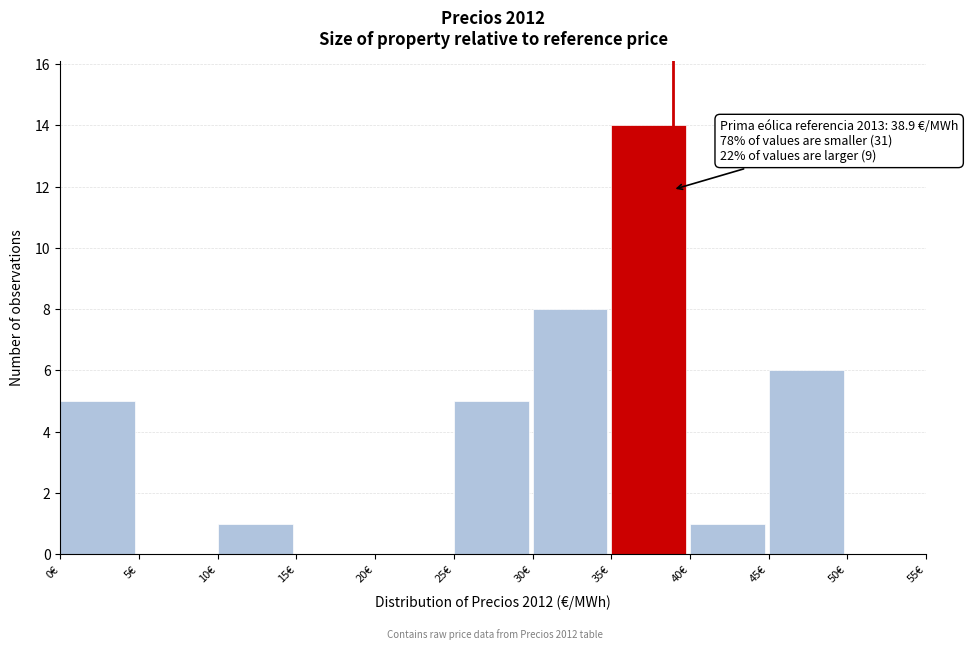

Over which range of the x-axis is the bar tallest?

35 to 40